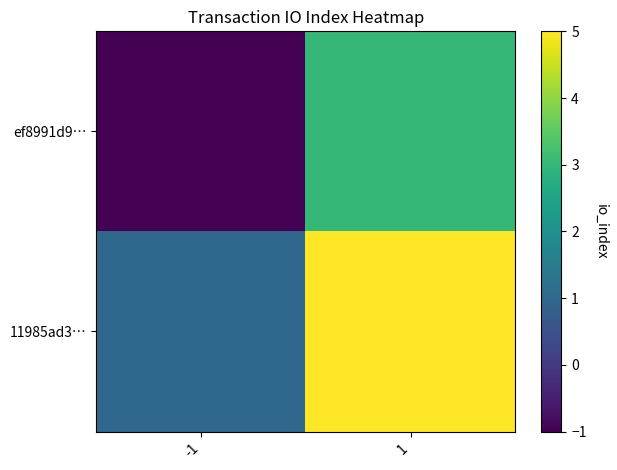

Which series has the largest range (max minus min)?

ef8991d9…